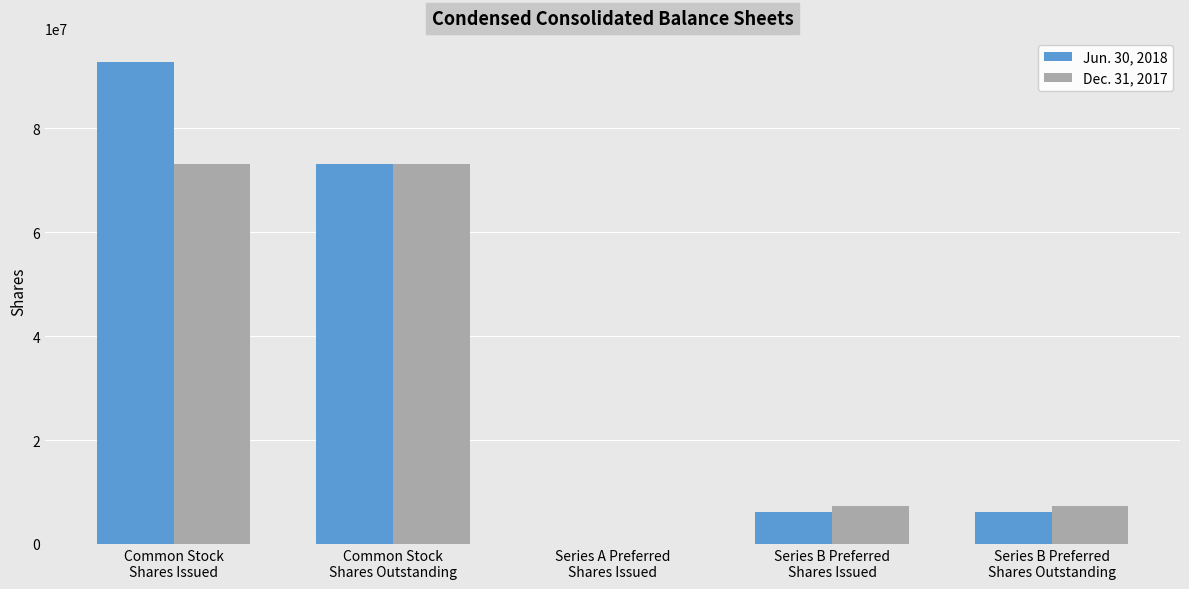

How many groups of bars are there?

5